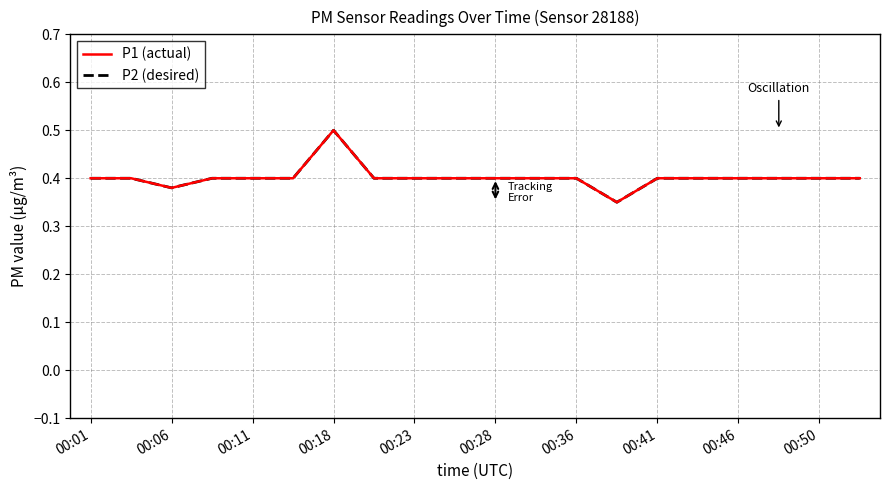

Reading right to left, list all the values displayed in this chart.

P1 (actual): 0.4	0.4	0.4	0.4	0.4	0.4	0.3	0.4	0.4	0.4	0.4	0.4	0.4	0.5	0.4	0.4	0.4	0.4	0.4	0.4
P2 (desired): 0.4	0.4	0.4	0.4	0.4	0.4	0.3	0.4	0.4	0.4	0.4	0.4	0.4	0.5	0.4	0.4	0.4	0.4	0.4	0.4